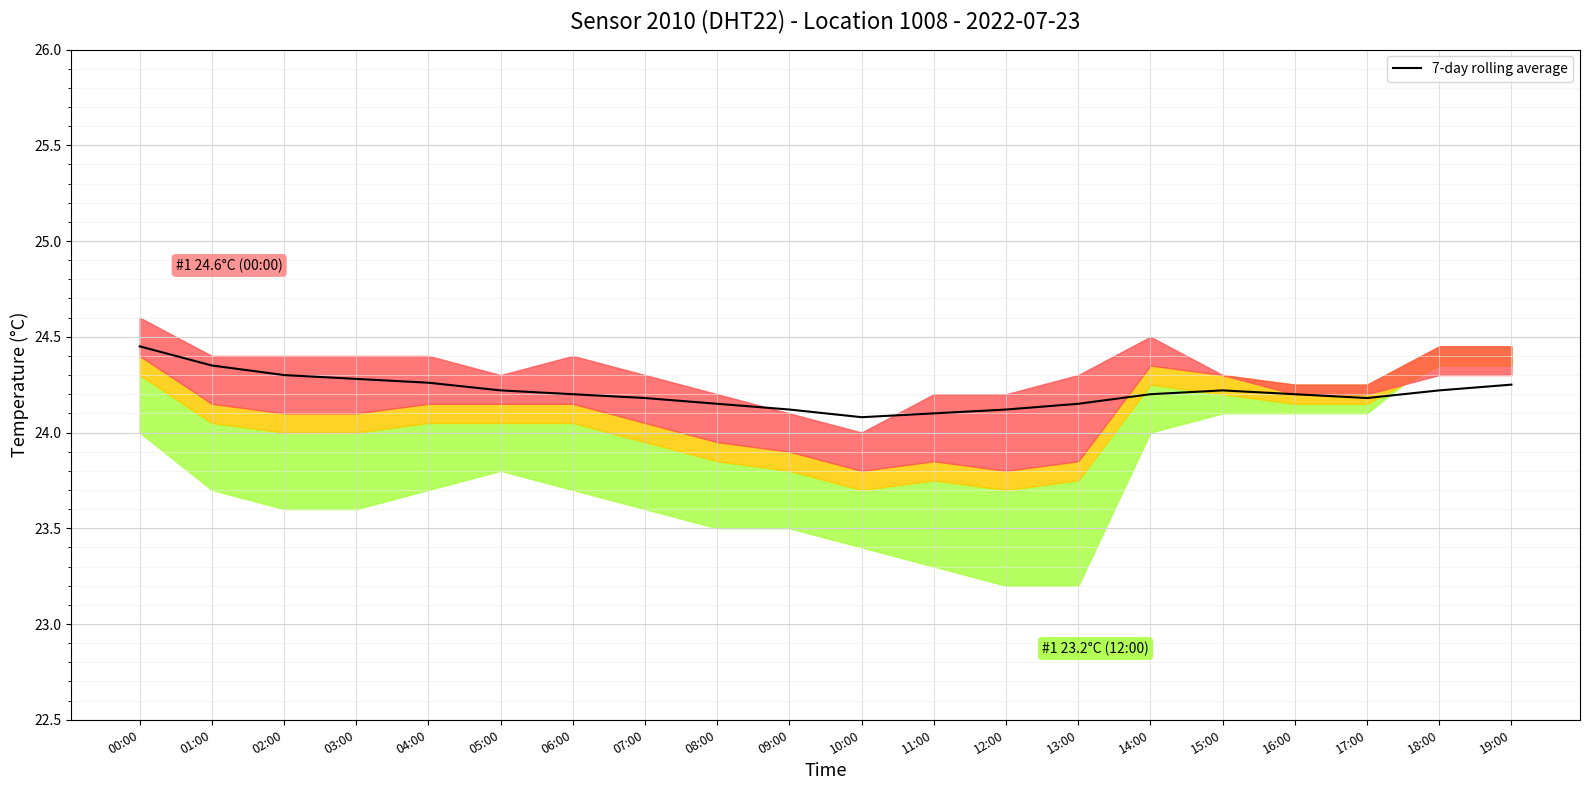

What is the approximate value at 18:00?

24.2